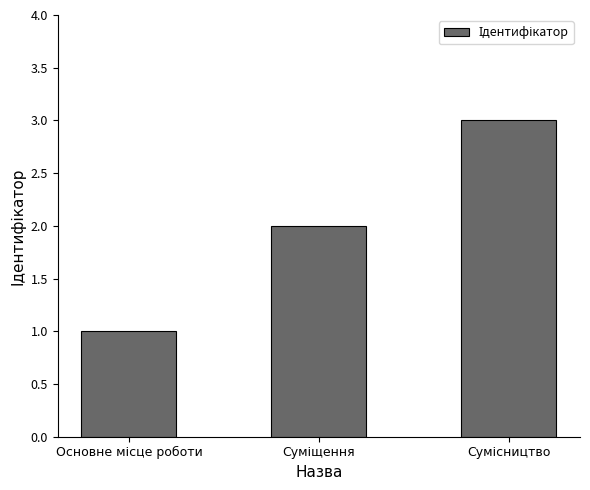

What is the sum of all values?

6